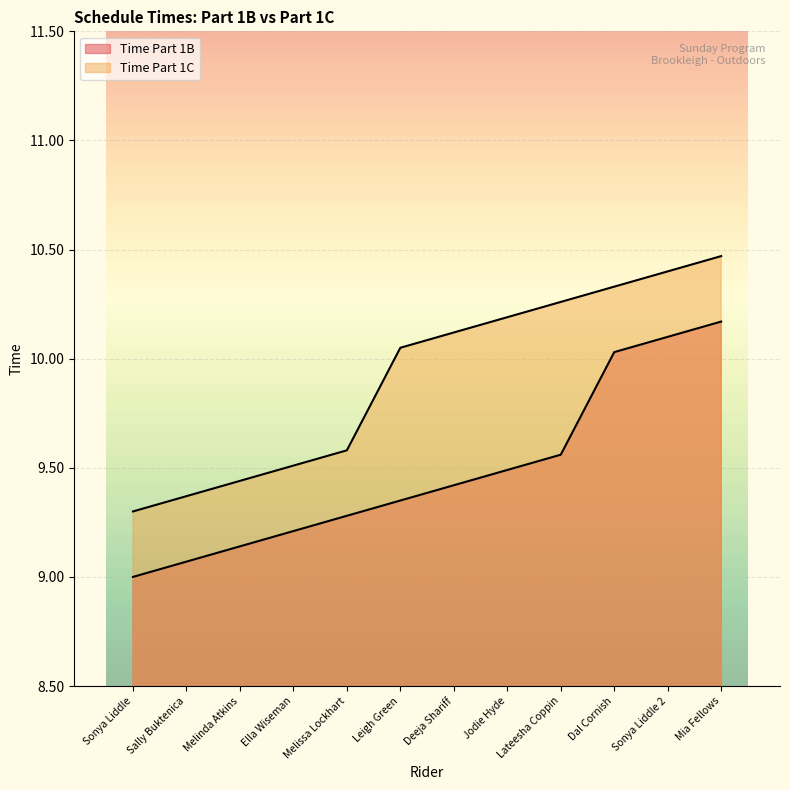

Reading left to right, list all the values displayed in this chart.

Time Part 1B: 9.0	9.1	9.1	9.2	9.3	9.3	9.4	9.5	9.6	10.0	10.1	10.2
Time Part 1C: 9.3	9.4	9.4	9.5	9.6	10.1	10.1	10.2	10.3	10.3	10.4	10.5